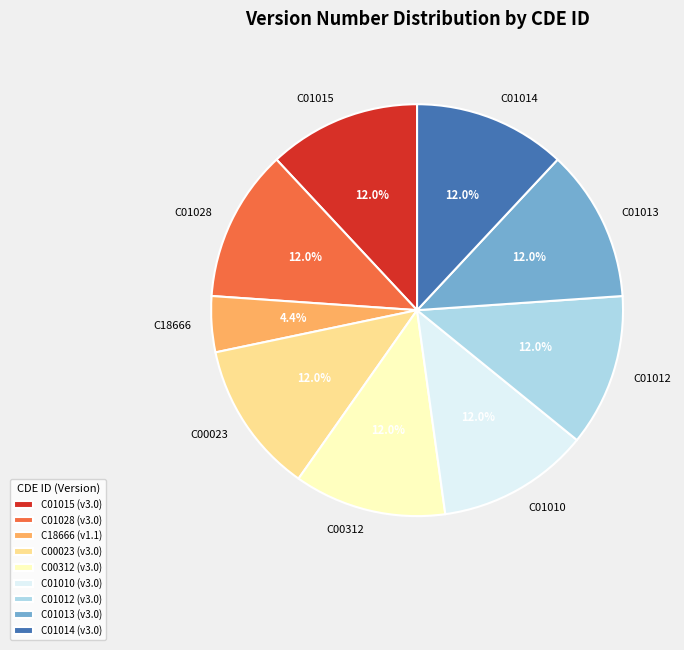

True or false: C01014 accounts for 12% of the total.

True